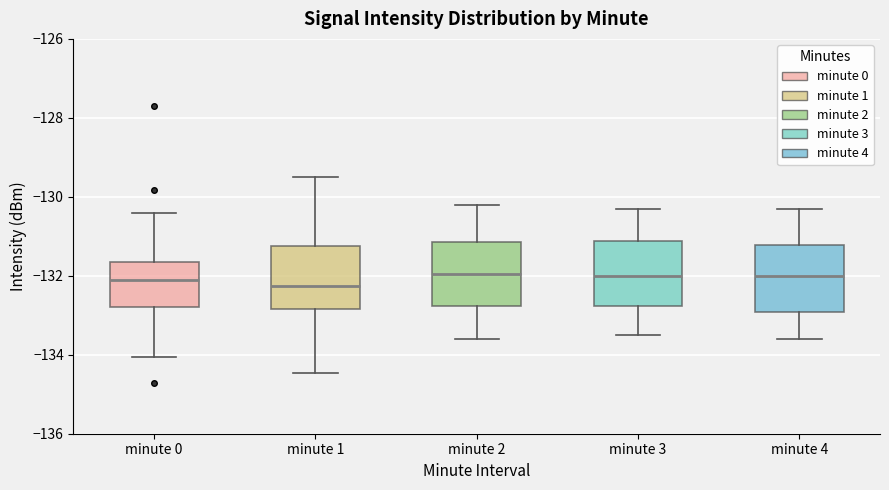

Where does the lower whisker of the box for minute 0 end on the y-axis? The values are not printed on the chart, so give them approximately, as read against the axis.

-134.0